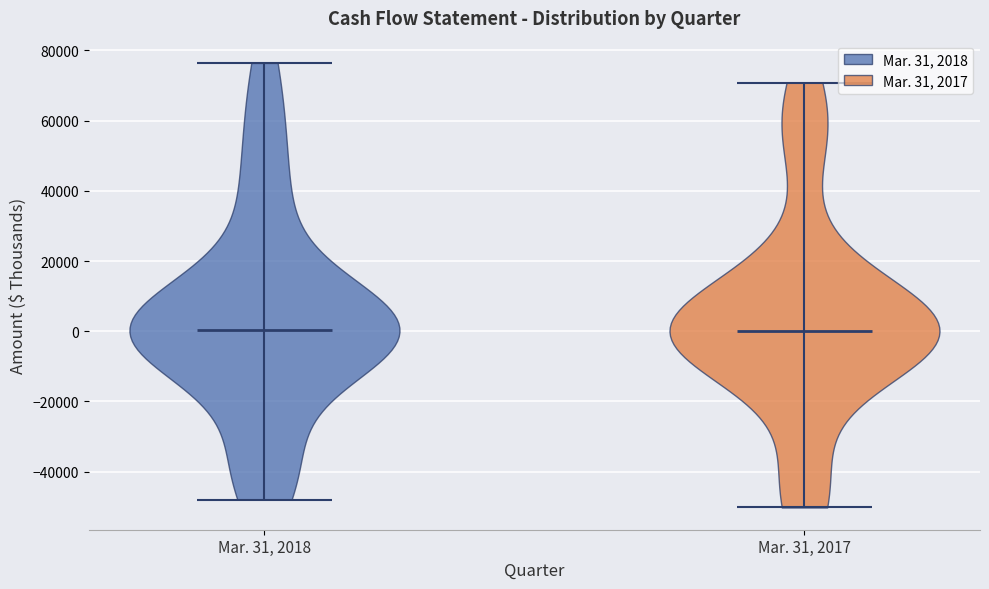

Reading left to right, read every violin against the y-axis: where its median line is, and the lowest and highest points it reaches. The values are not printed on the chart, so give them approximately, as read against the axis.

Mar. 31, 2018: median line 0, lowest point -48000, highest point 76000
Mar. 31, 2017: median line 0, lowest point -50000, highest point 70000